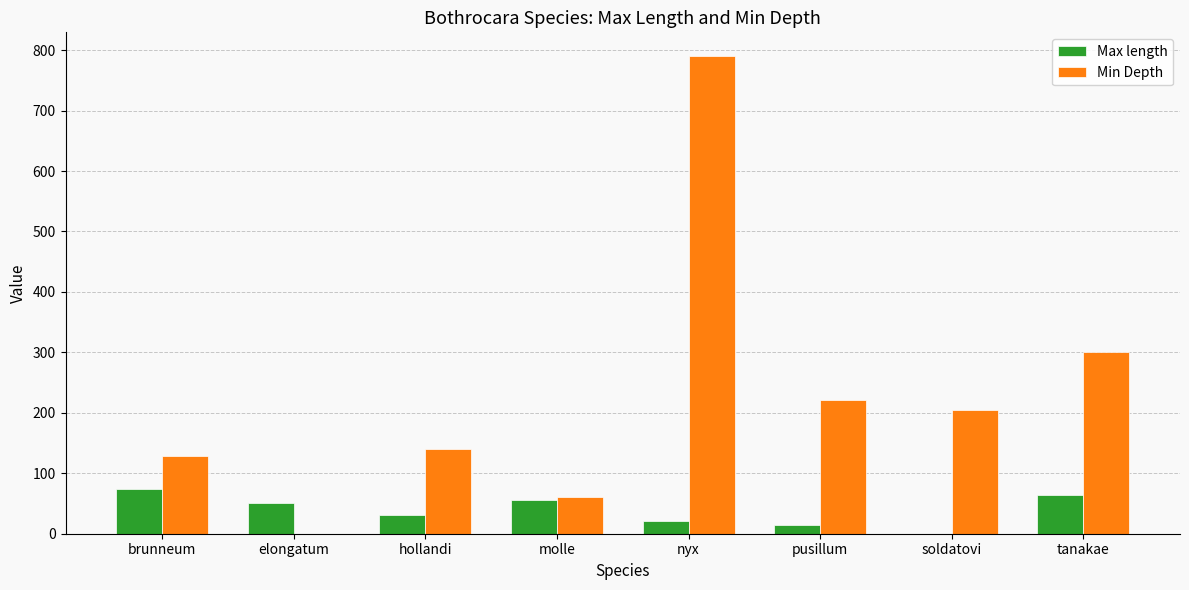

How many groups of bars are there?

8